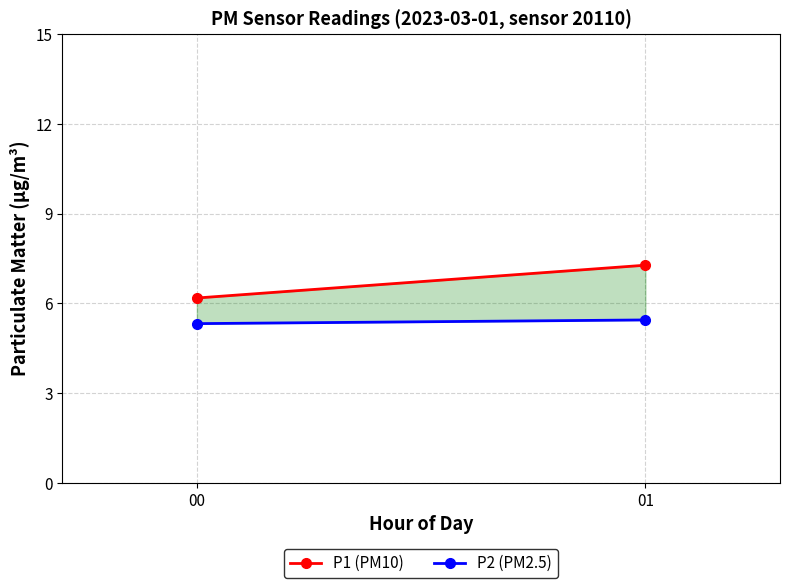

The value of P1 (PM10) at 01 is 12.8. True or false?

False